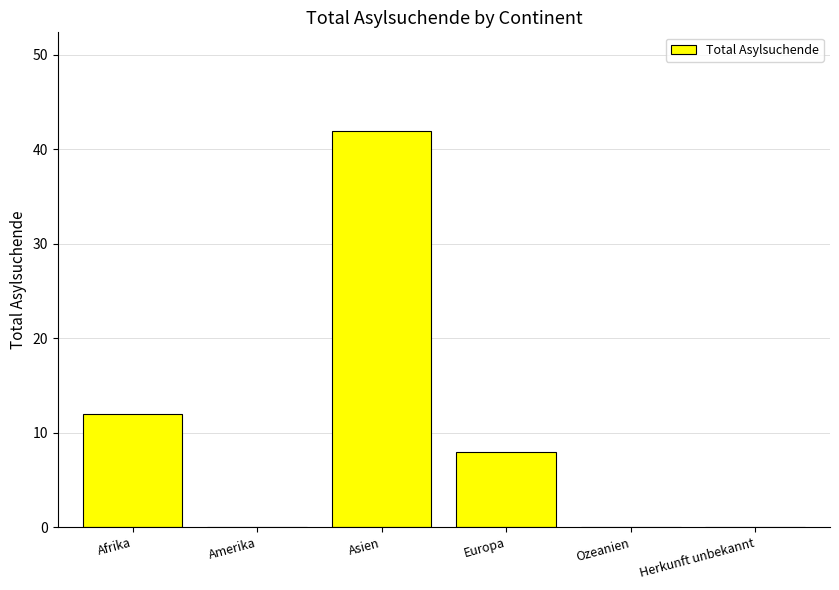

Count the number of categories in the chart.

6